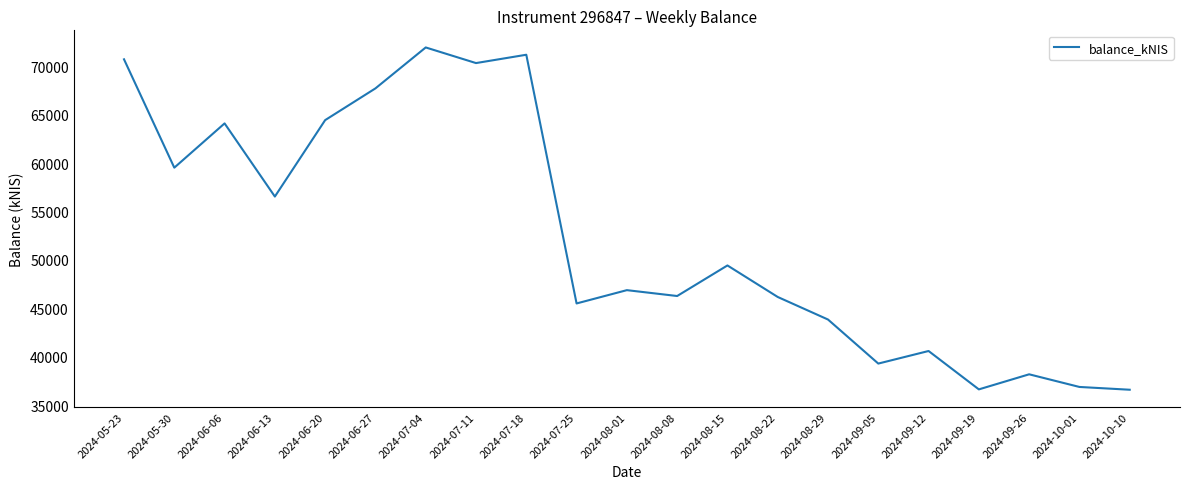

The value at 2024-06-13 is 23817.2. True or false?

False